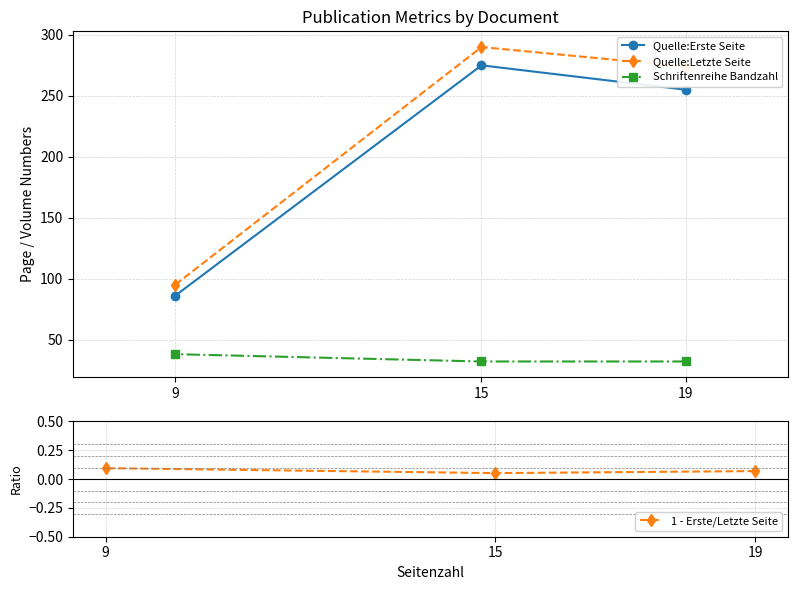

The 1 - Erste/Letzte Seite series shows 0.1 at 15. True or false?

False